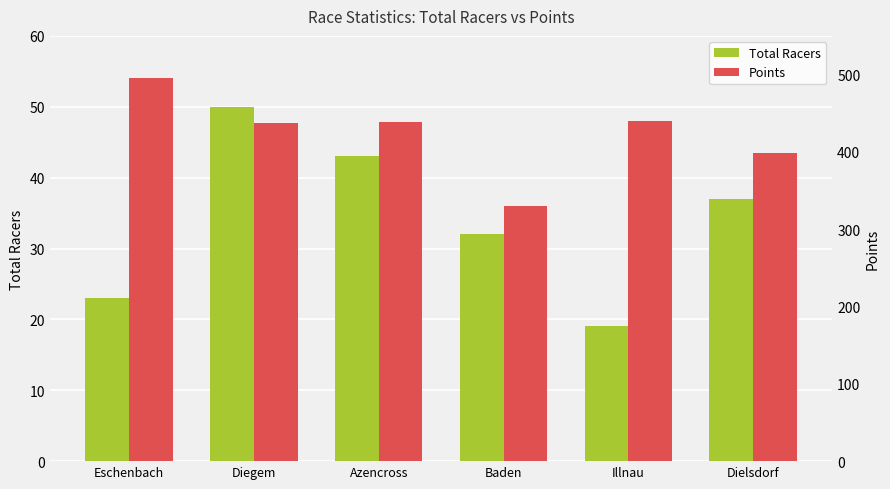

Which series has the largest total across all categories?

Points